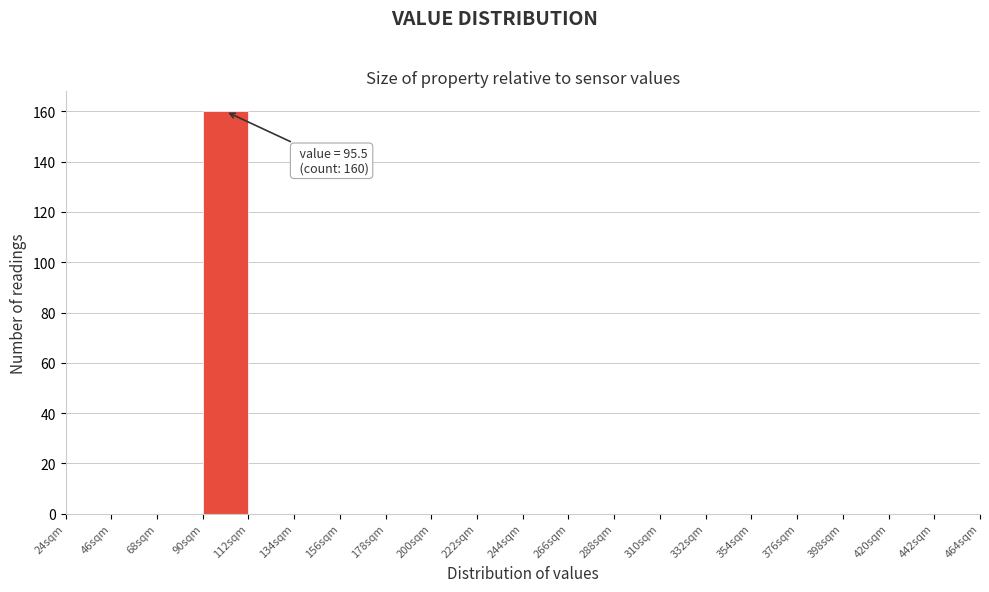

Over which range of the x-axis is the bar tallest?

90 to 112